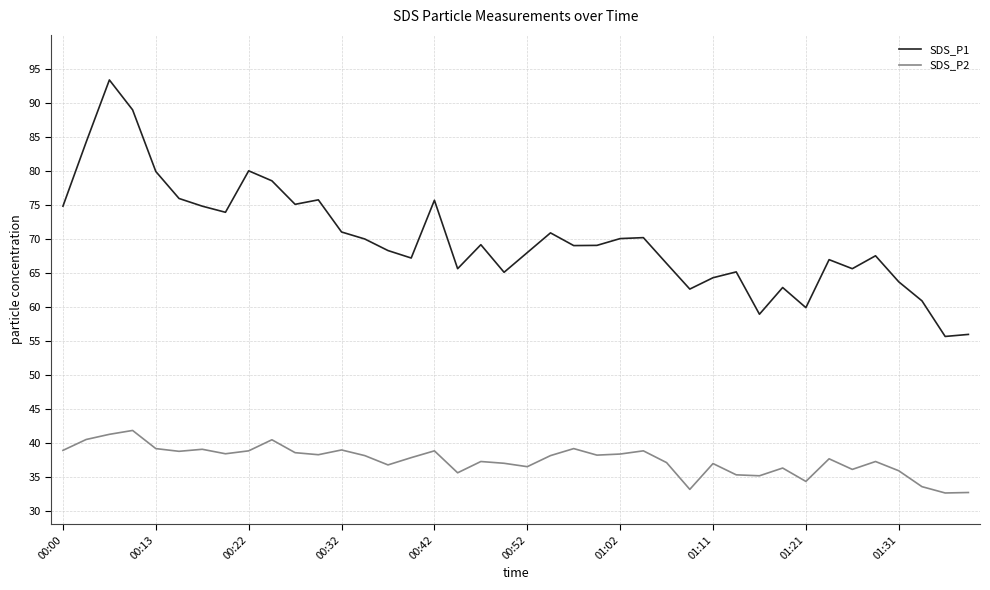

Rank the series by their maximum value, from lowest to highest.

SDS_P2, SDS_P1